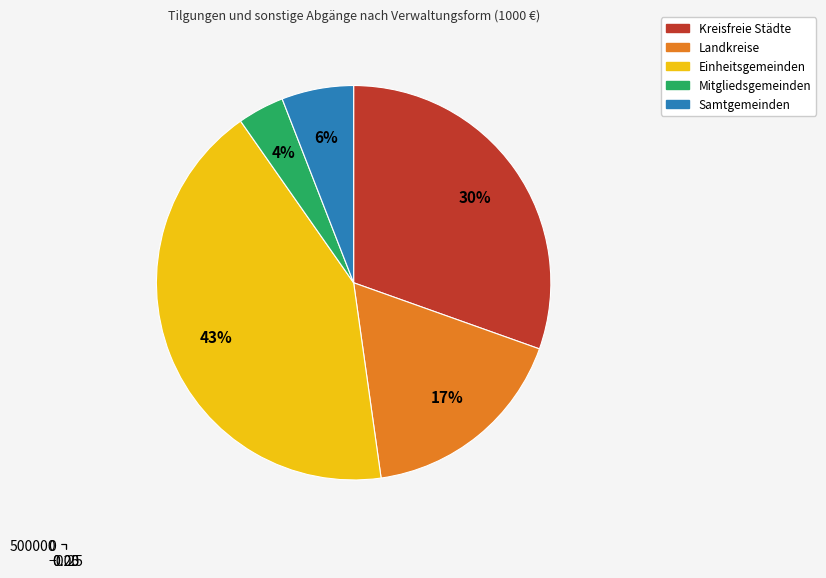

Which slice is the smallest?

Mitgliedsgemeinden